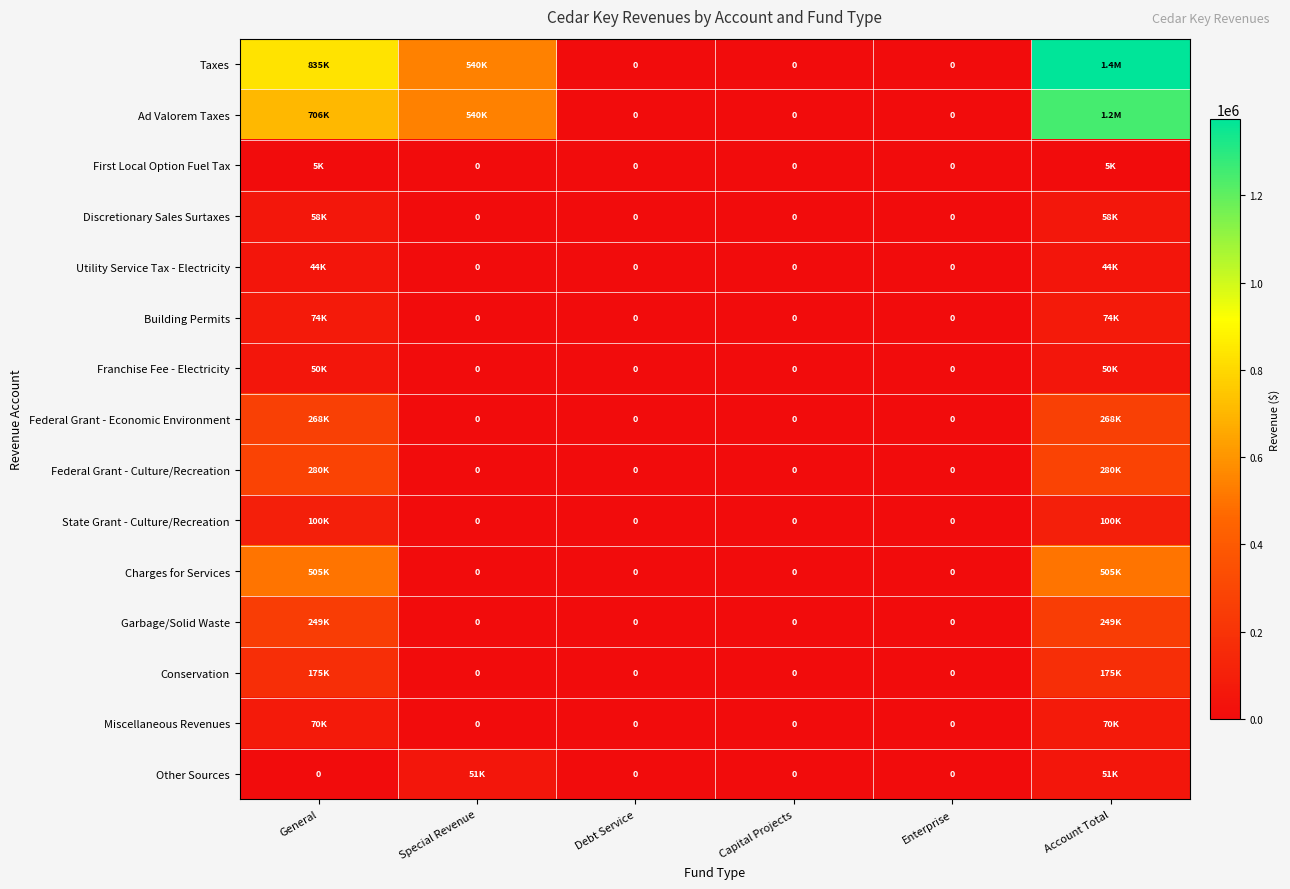

The Taxes series shows 0 at Debt Service. True or false?

True